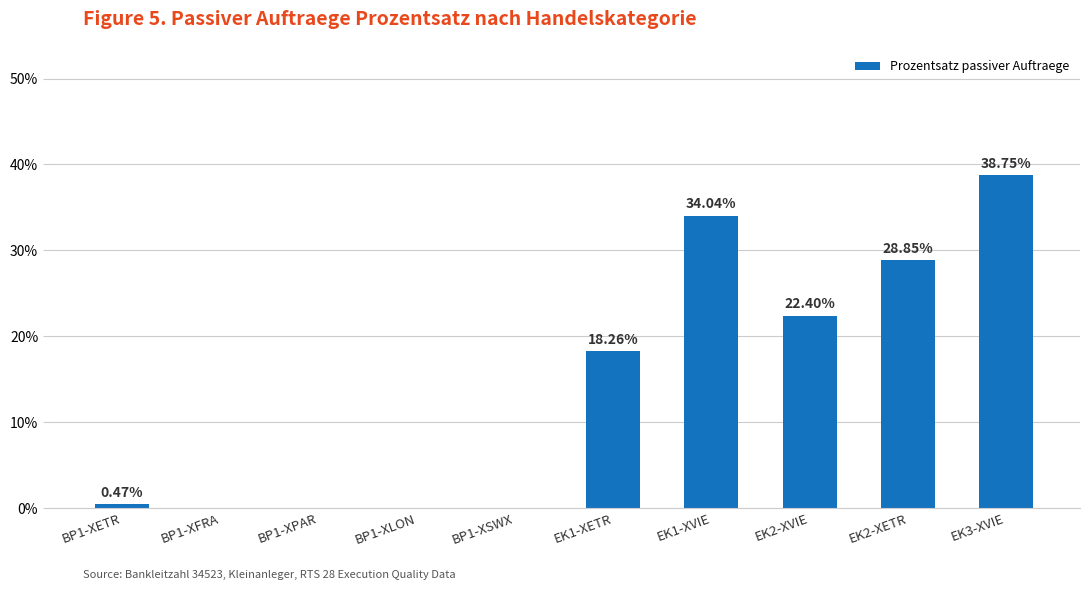

Approximately how many times larger is the value at EK2-XVIE compared to EK3-XVIE?

0.6